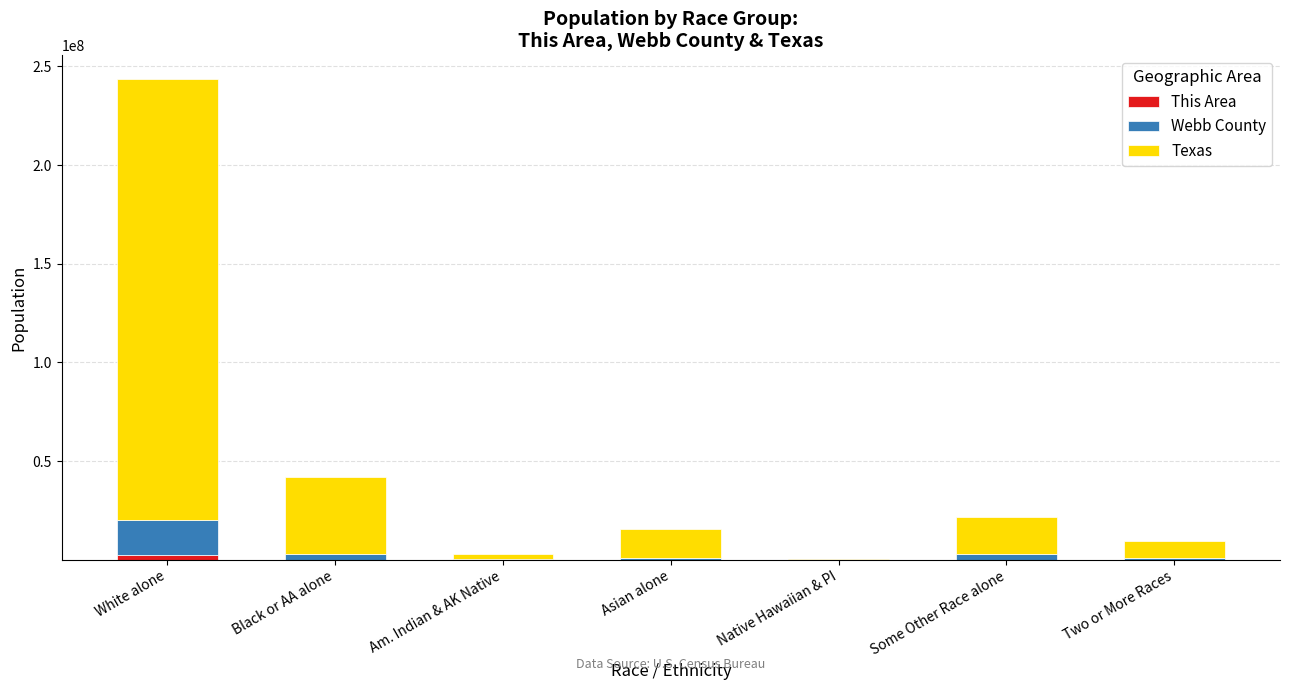

At which category is the sum across all series the highest?

White alone